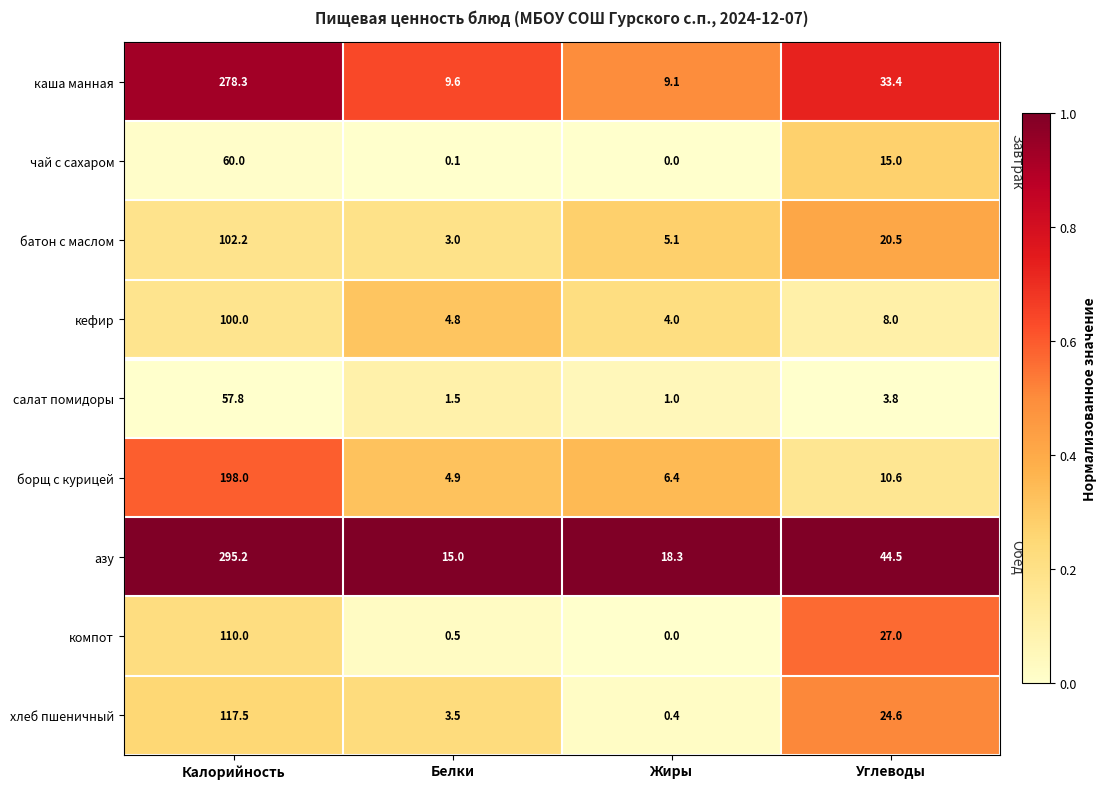

The value of каша манная at Калорийность is 278.3. True or false?

True